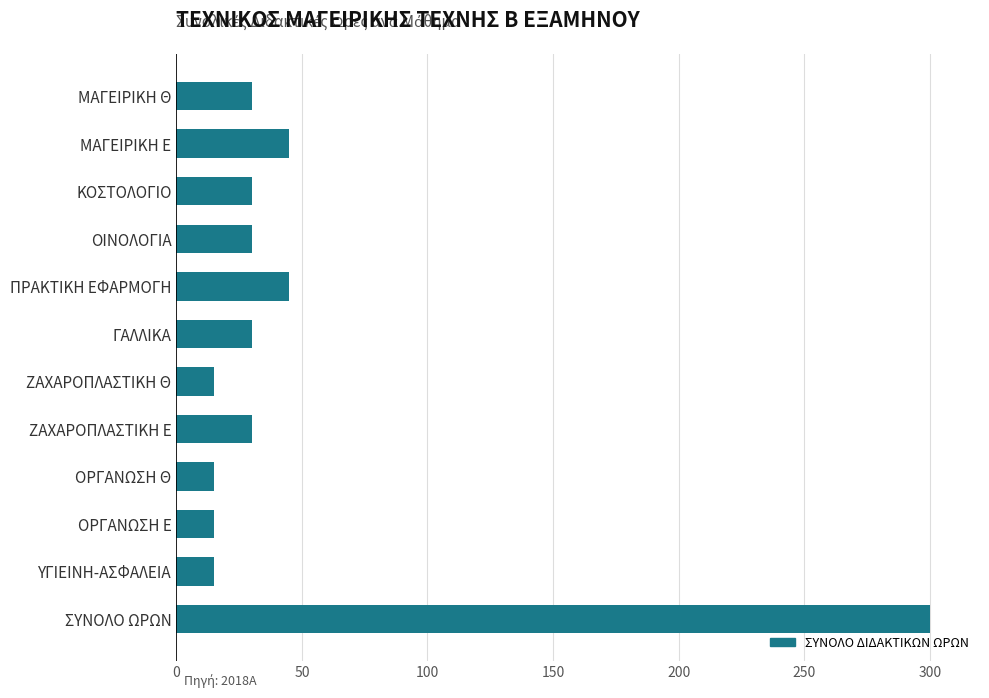

The value at ΥΓΙΕΙΝΗ-ΑΣΦΑΛΕΙΑ is 15. True or false?

True